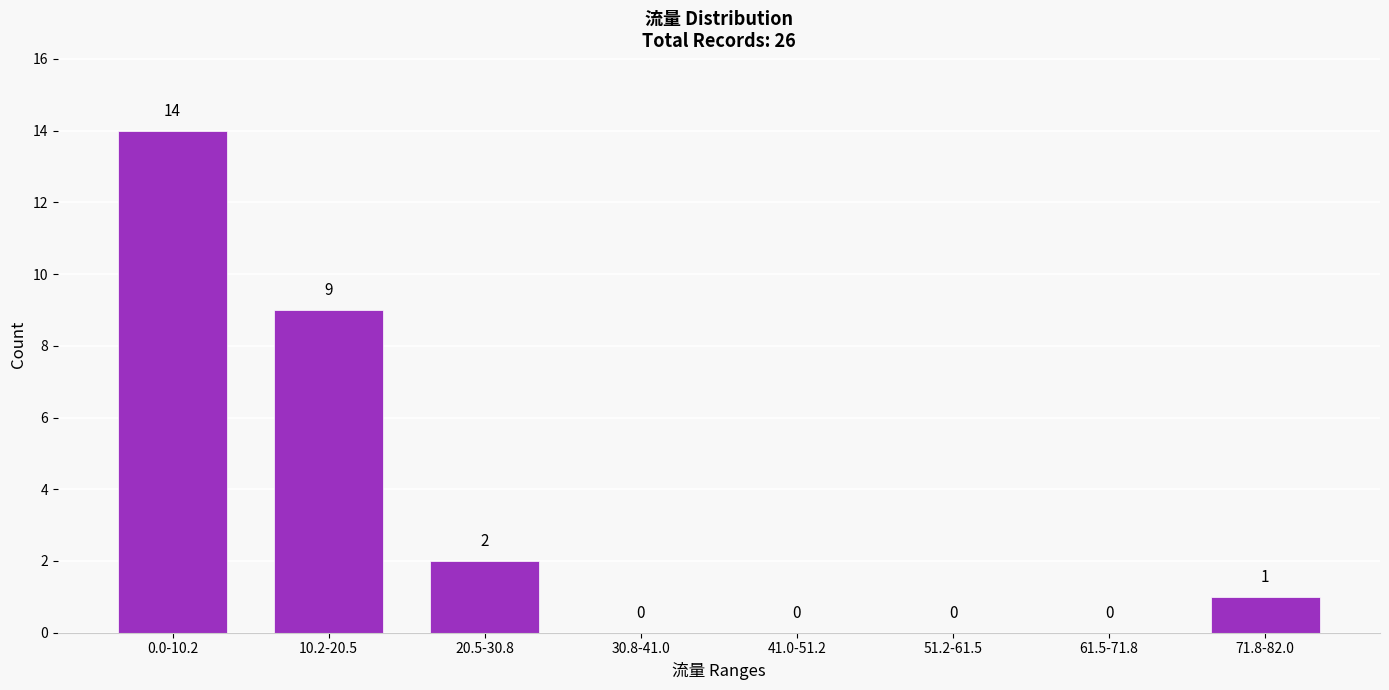

Reading left to right, transcribe all the data shown in this chart.

0.0-10.2=14	10.2-20.5=9	20.5-30.8=2	30.8-41.0=0	41.0-51.2=0	51.2-61.5=0	61.5-71.8=0	71.8-82.0=1